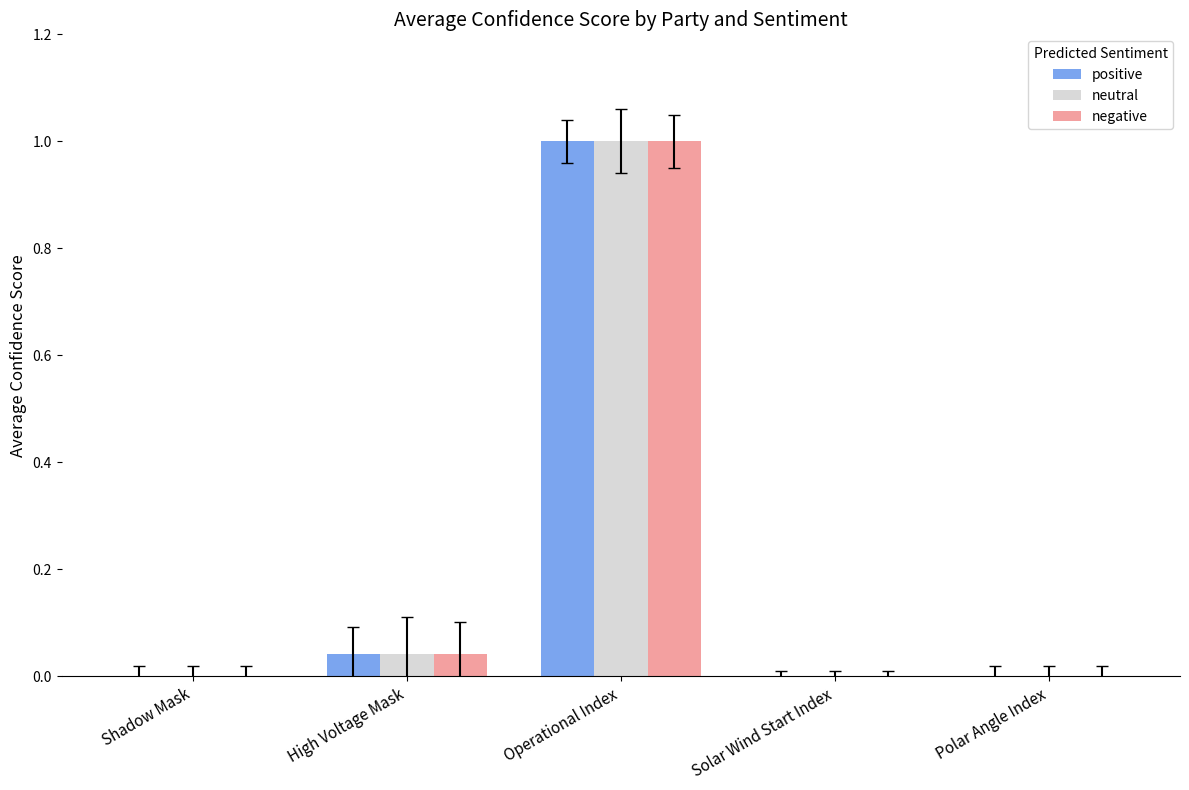

What is the maximum value shown in the chart?

1.0